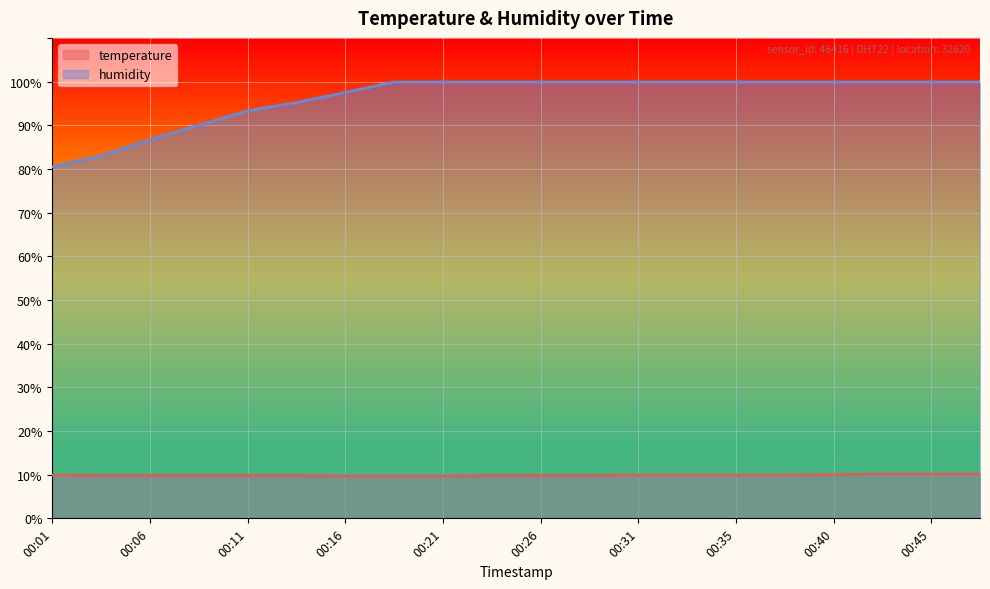

Where does the humidity series first go above 99?

00:18